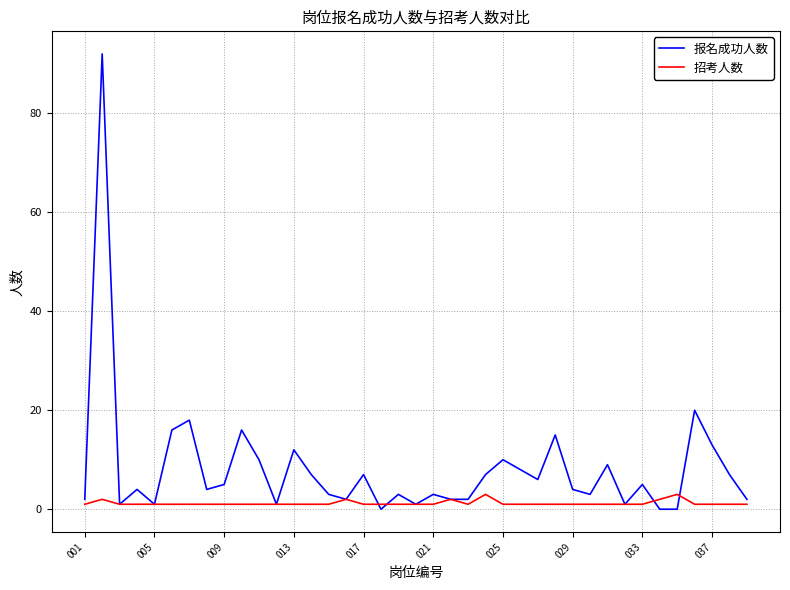

What is the maximum value for 报名成功人数?

92